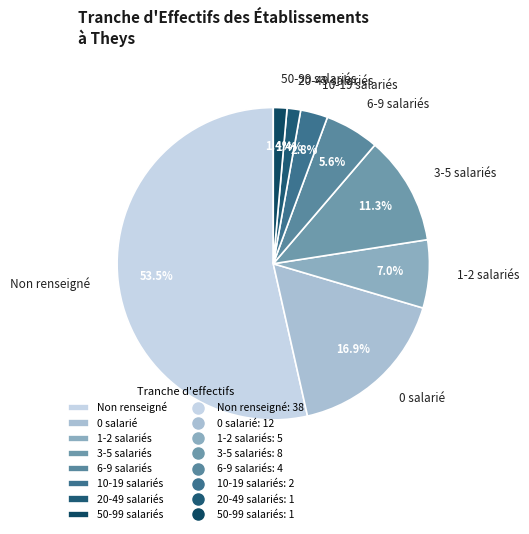

Is there a majority slice in this chart?

Yes